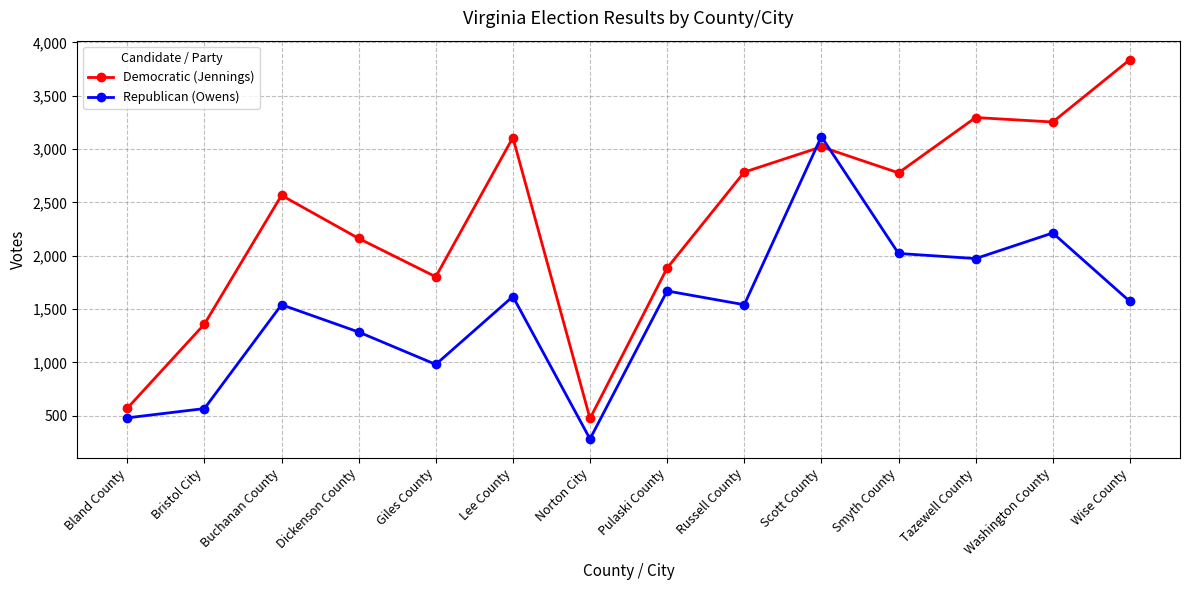

The Democratic (Jennings) series shows 2162 at Dickenson County. True or false?

True